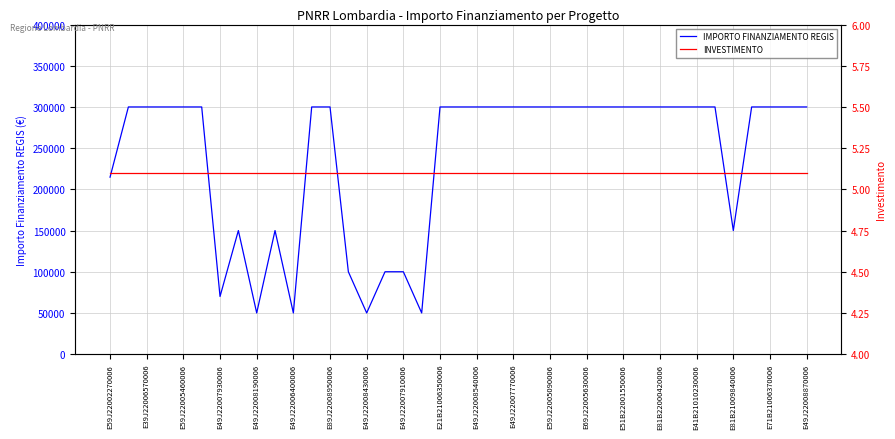

The IMPORTO FINANZIAMENTO REGIS series shows 513442 at E59J22005090006. True or false?

False